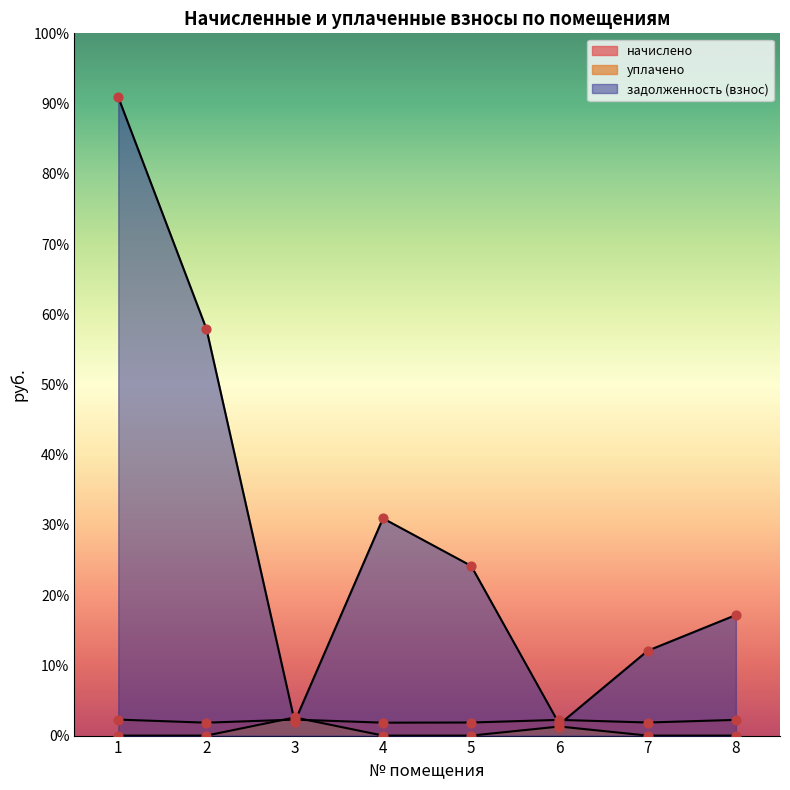

Is the value of уплачено at 1 greater than the value of начислено at 1?

No